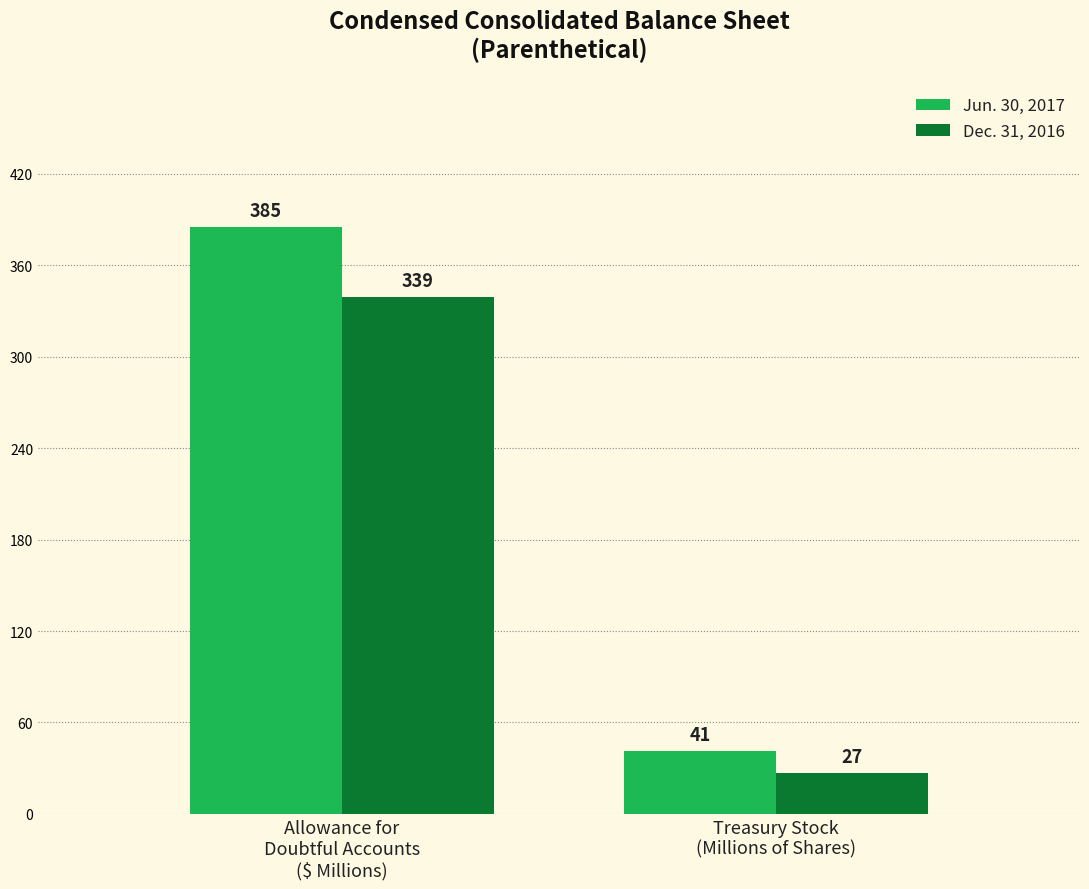

Is it true that Dec. 31, 2016 equals 27 at Treasury Stock
(Millions of Shares)?

True